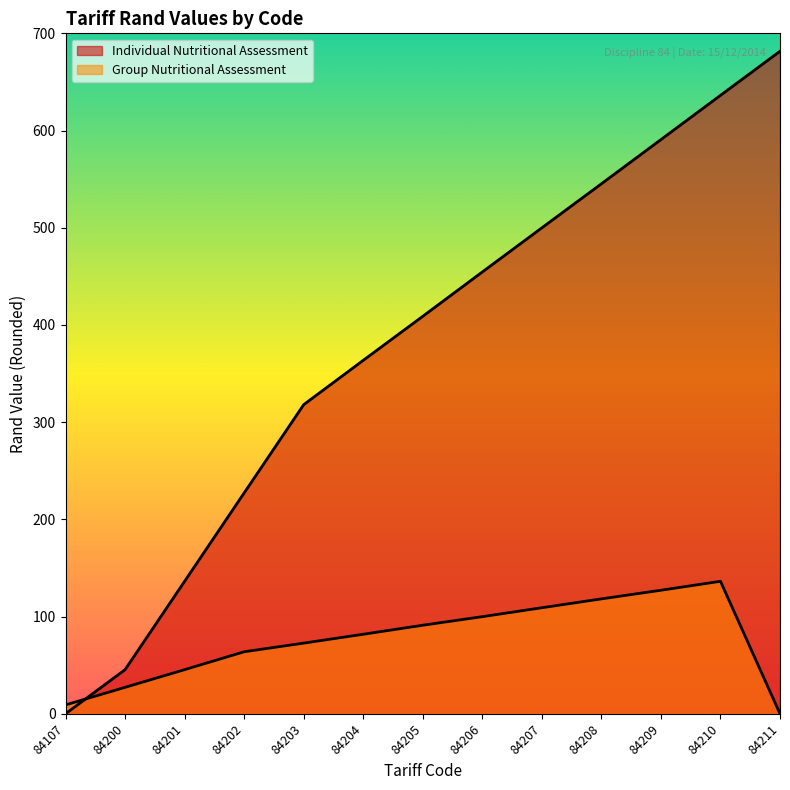

Between 84204 and 84107, which is larger?

84204